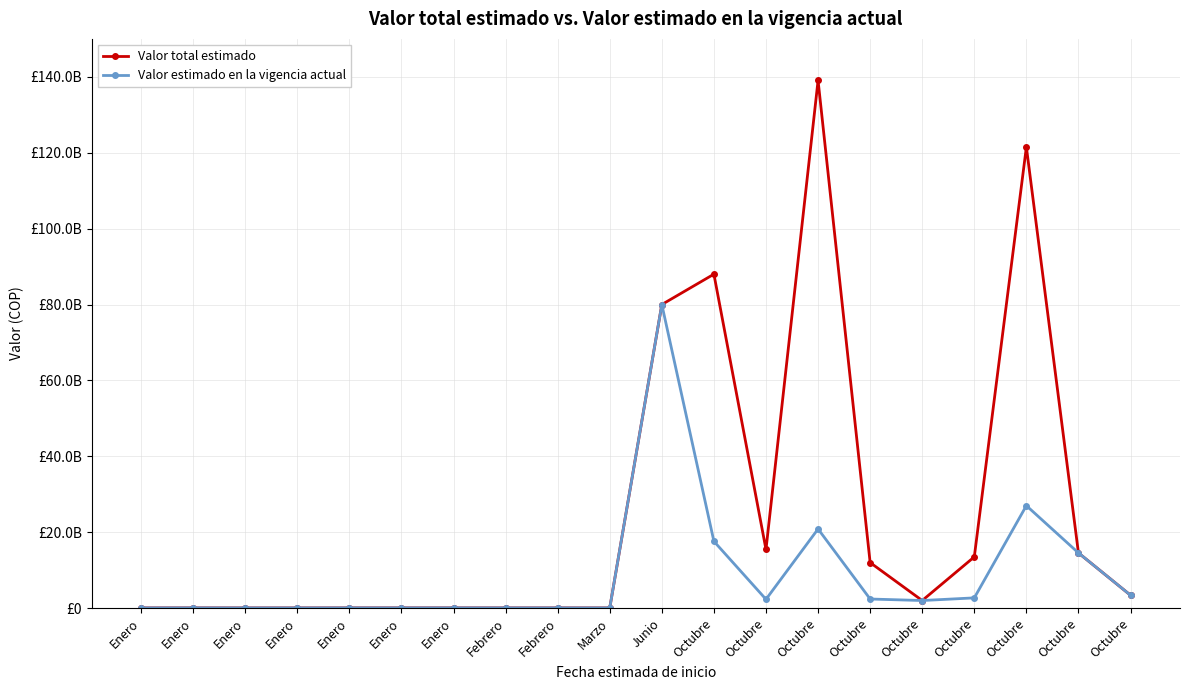

At which category is the sum across all series the highest?

Junio